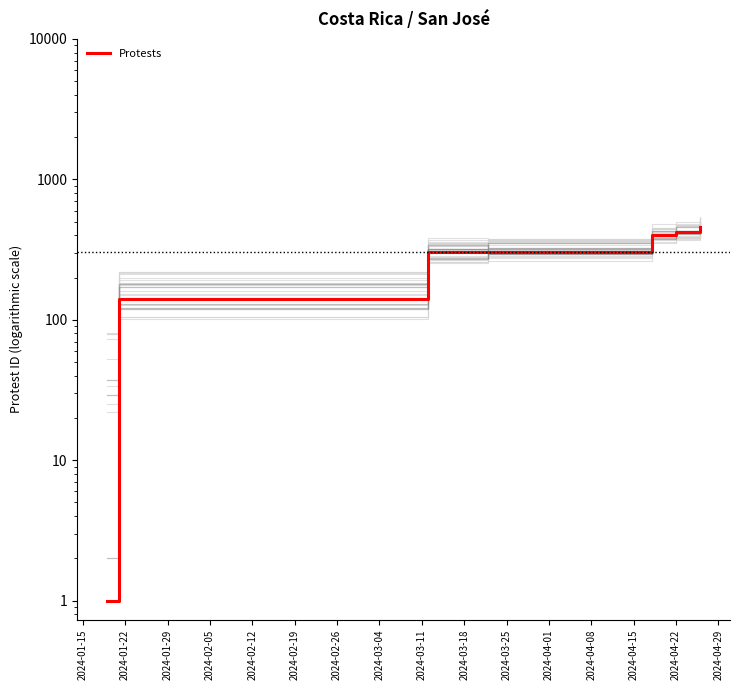

Is this an area chart (filled region under the line)?

No